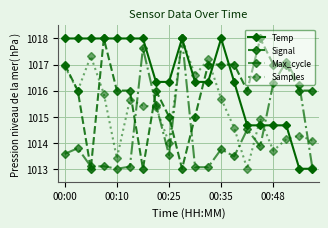

True or false: Signal has more than 0 points higher than both neighbors.

True